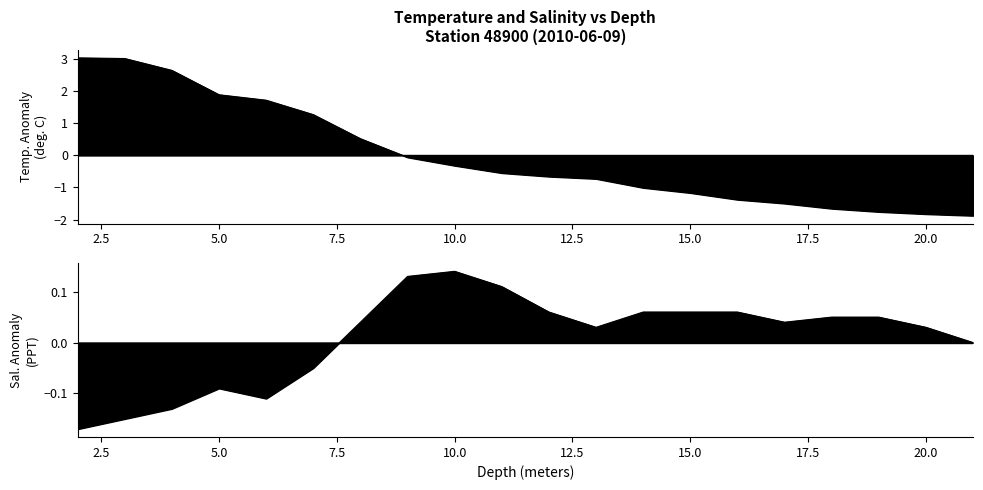

The chart shows a value of 3.0 at 2.5. True or false?

True